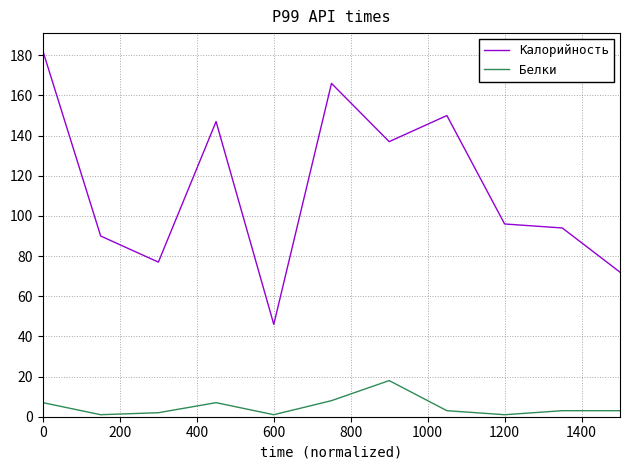

True or false: Калорийность and Белки cross at least once.

False